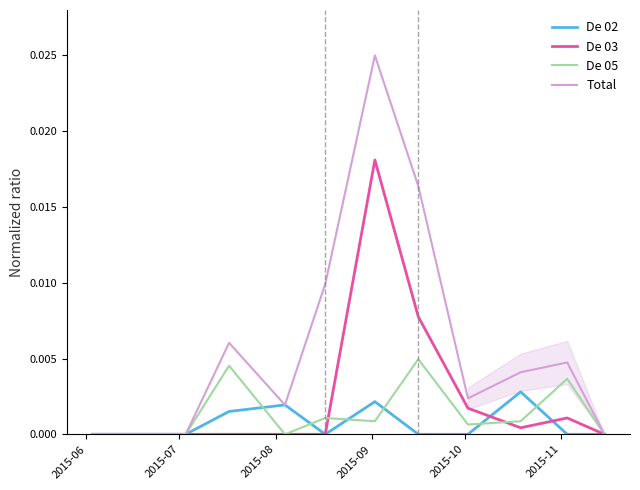

Count the number of categories in the chart.

12